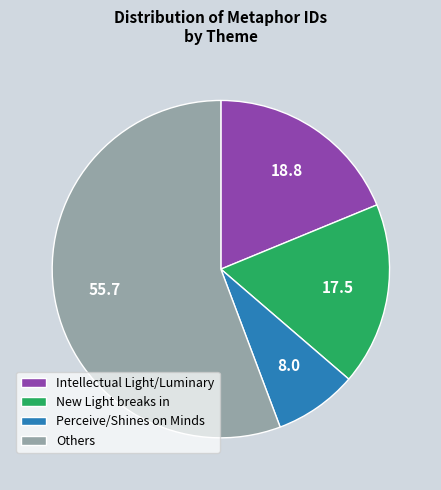

Approximately how many times larger is the value at Others compared to New Light breaks in?

3.2